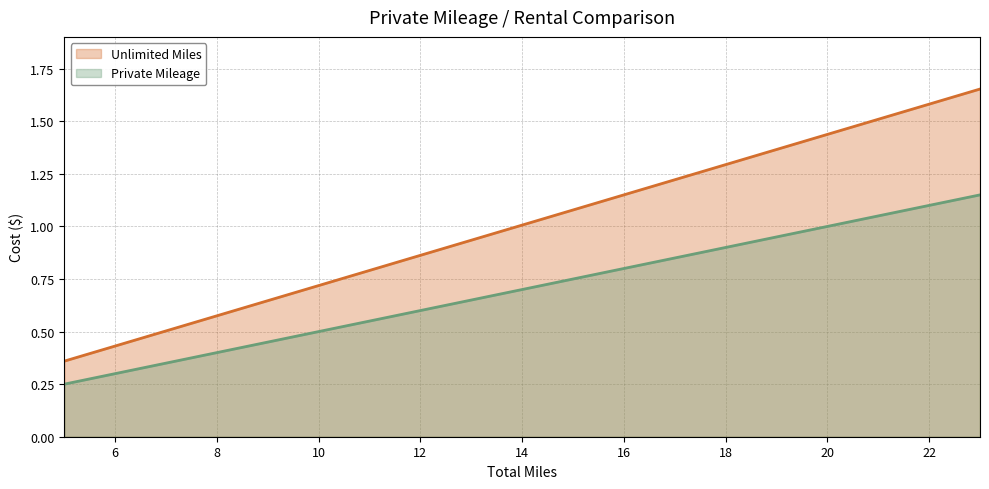

Reading left to right, list all the values displayed in this chart.

Unlimited Miles: 0.4	0.4	0.5	0.6	0.6	0.7	0.8	0.9	0.9	1.0	1.1	1.2	1.2	1.3	1.4	1.4	1.5	1.6	1.7
Private Mileage: 0.2	0.3	0.3	0.4	0.5	0.5	0.6	0.6	0.7	0.7	0.8	0.8	0.8	0.9	0.9	1.0	1.1	1.1	1.1